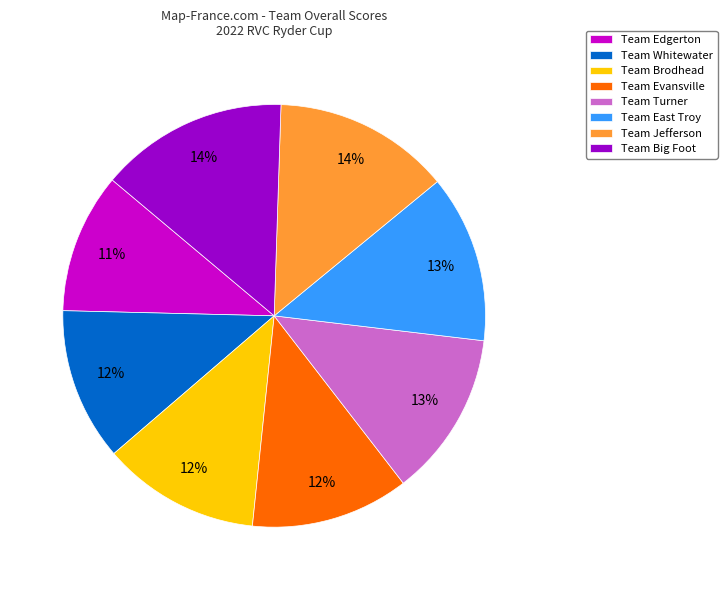

Is Team Edgerton the majority of the pie?

No